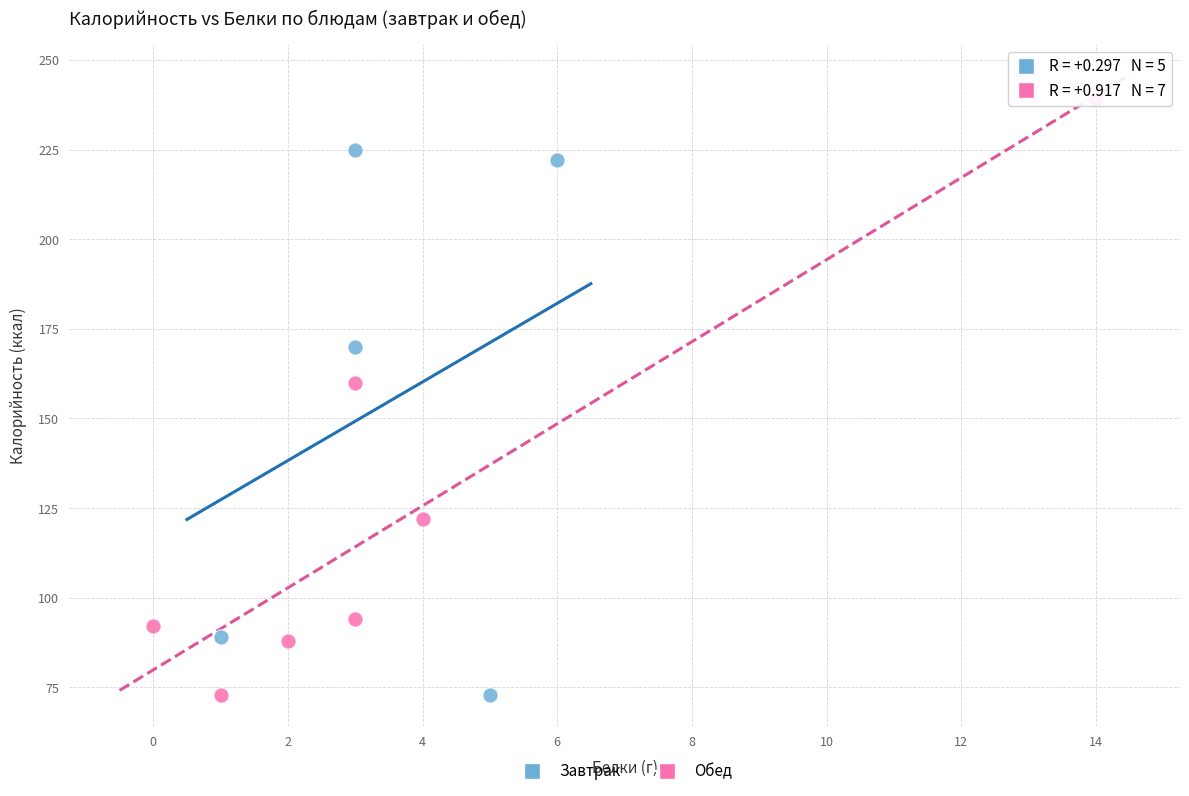

What are all the series names shown in the legend?

Завтрак, Обед